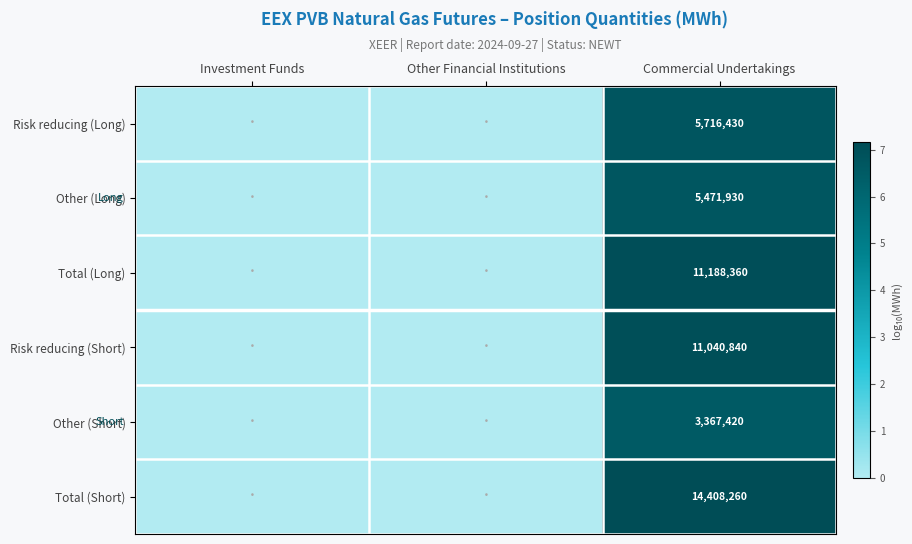

Is it true that Risk reducing (Long) equals 5716430 at Commercial Undertakings?

True